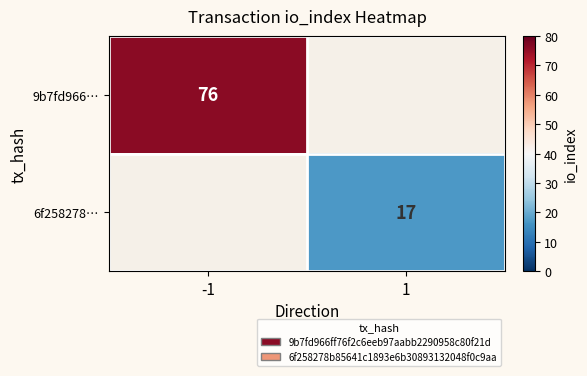

The value of 6f258278… at 1 is 17. True or false?

True